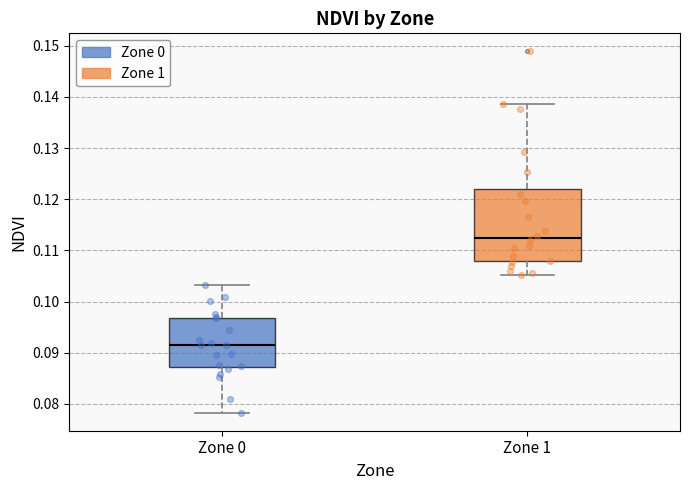

Which box has the lowest median line?

Zone 0